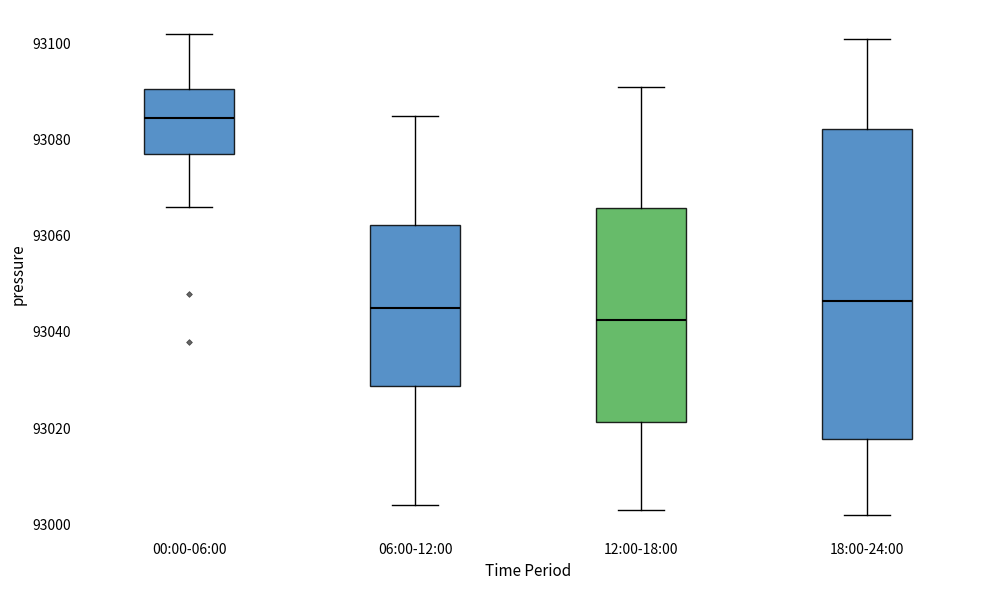

Where does the upper whisker of the box for 06:00-12:00 end on the y-axis? The values are not printed on the chart, so give them approximately, as read against the axis.

93086